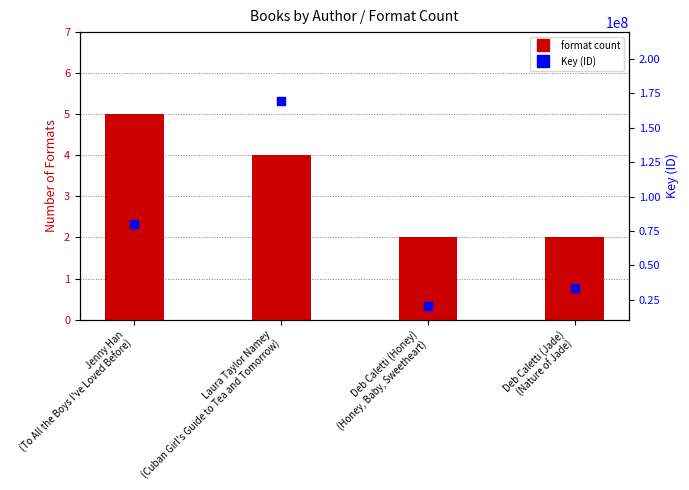

Which series reaches the minimum Y coordinate?

format count